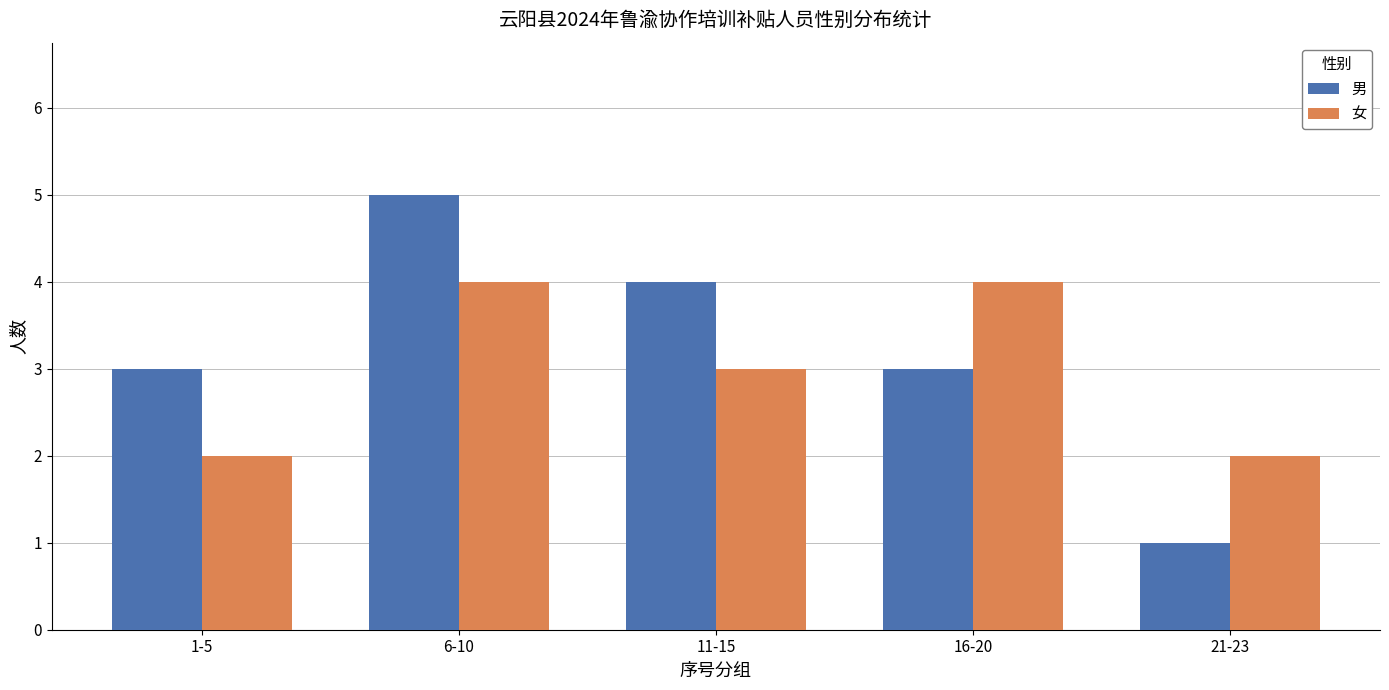

What is the sum of the 男 values at 16-20 and 6-10?

8